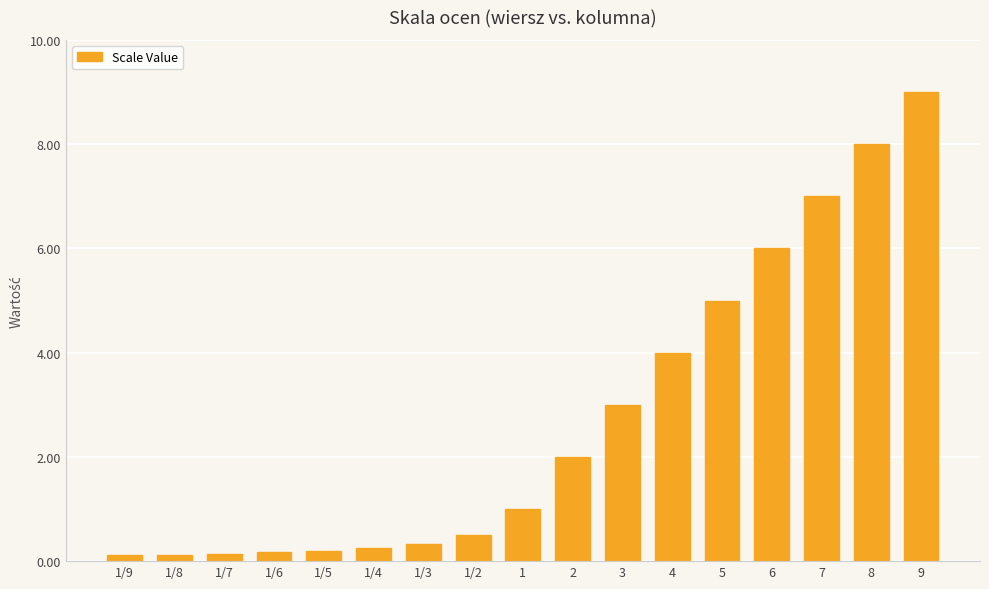

What is the label of the 3rd bar from the left?

1/7